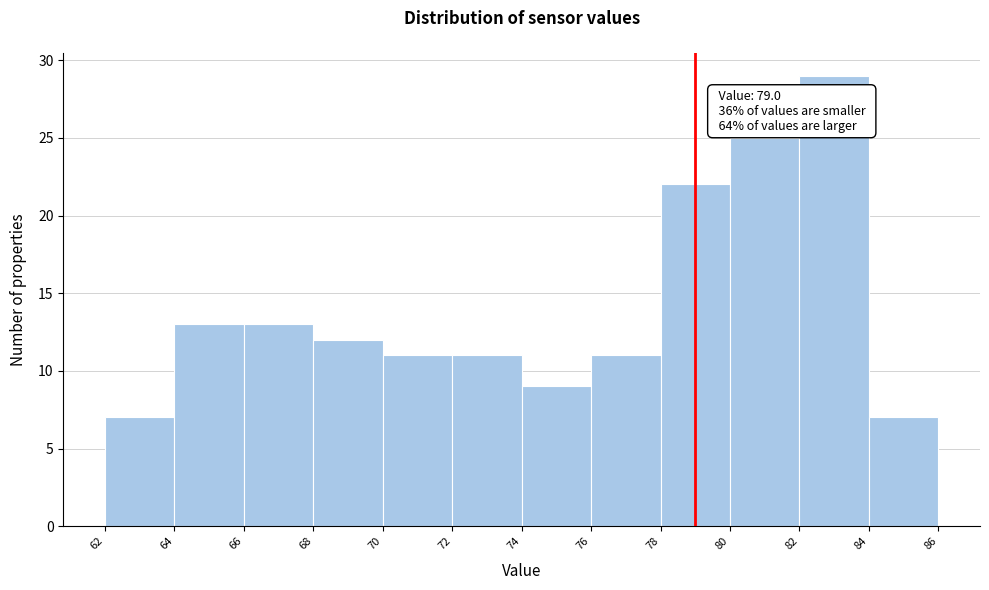

Which range on the x-axis has the tallest bar?

82 to 84